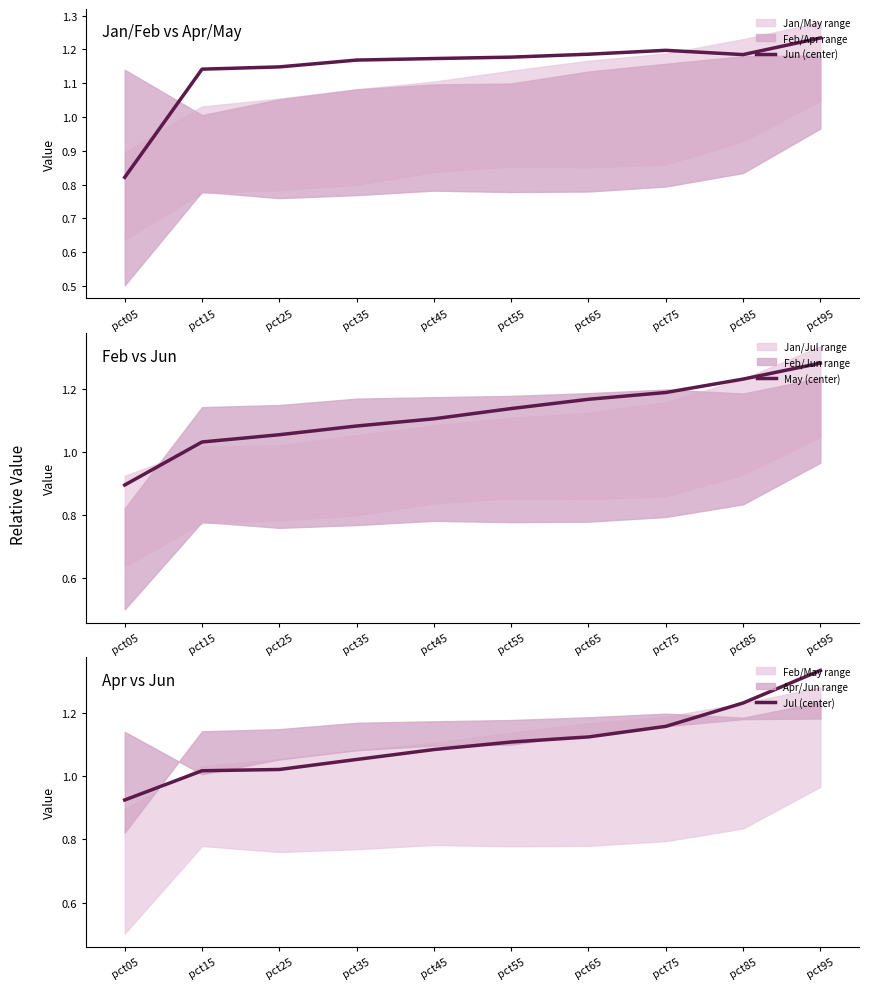

Count the Jun (center) values in the range 1 to 2.

9